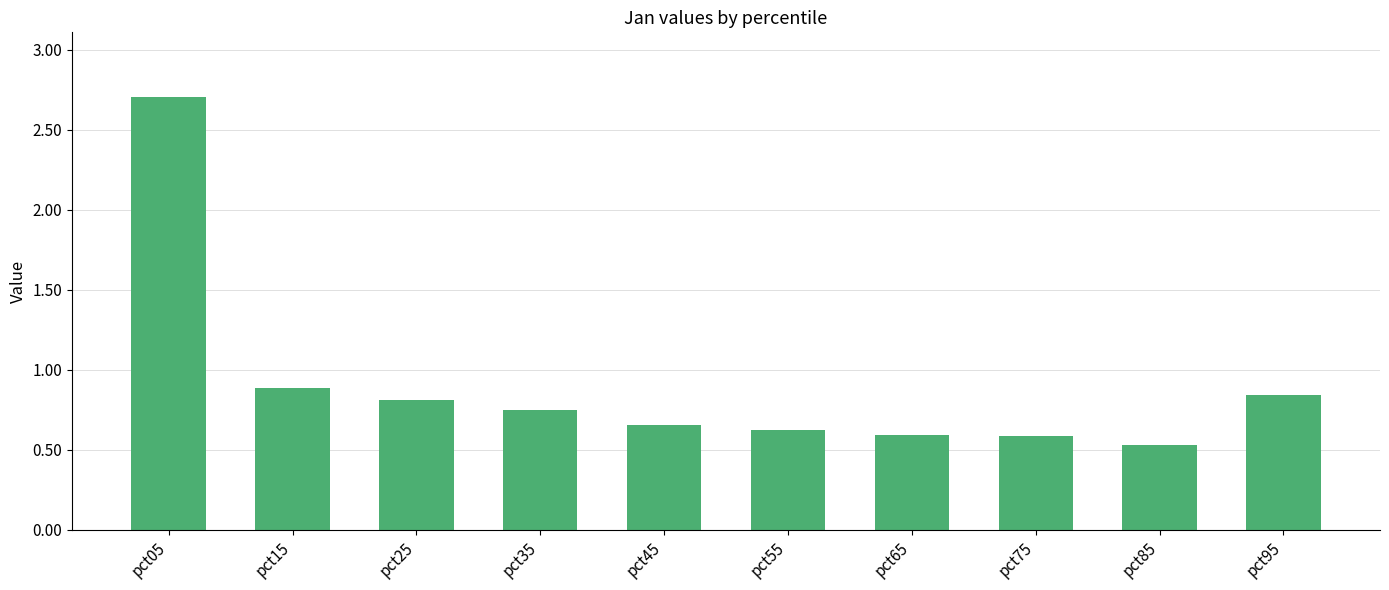

What is the difference between the values at pct85 and pct75?

0.1